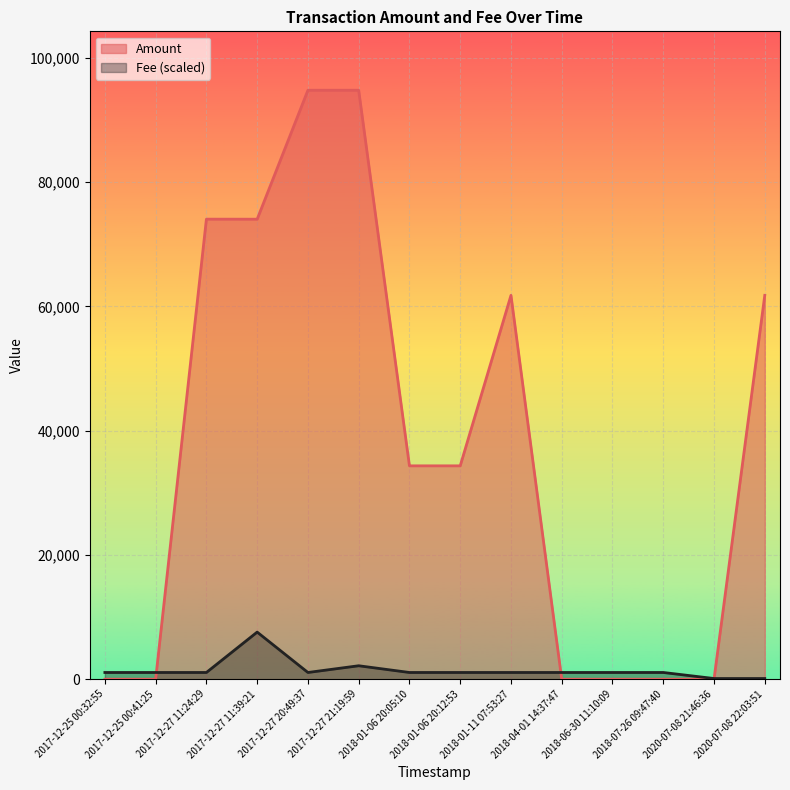

Between 2018-06-30 11:10:09 and 2020-07-08 21:46:36, which is larger?

2020-07-08 21:46:36